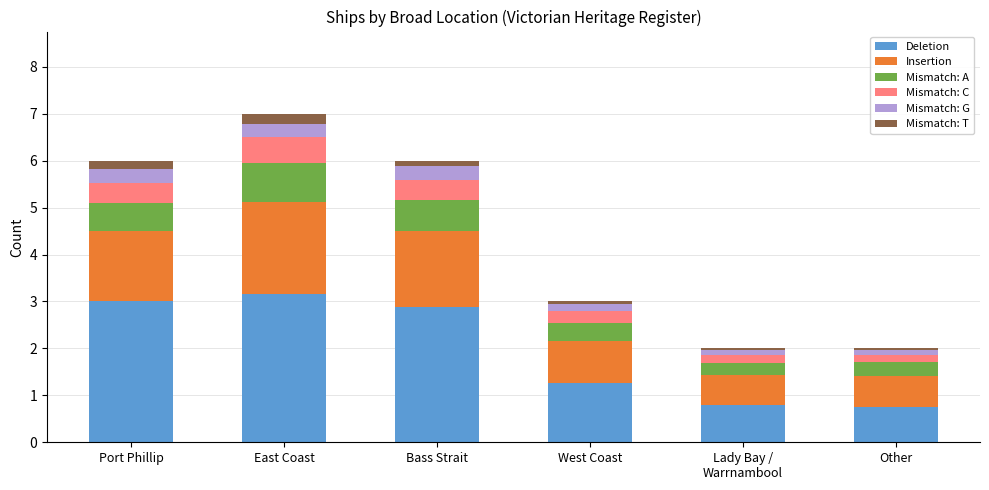

Are the bars grouped side by side (vs. stacked)?

No